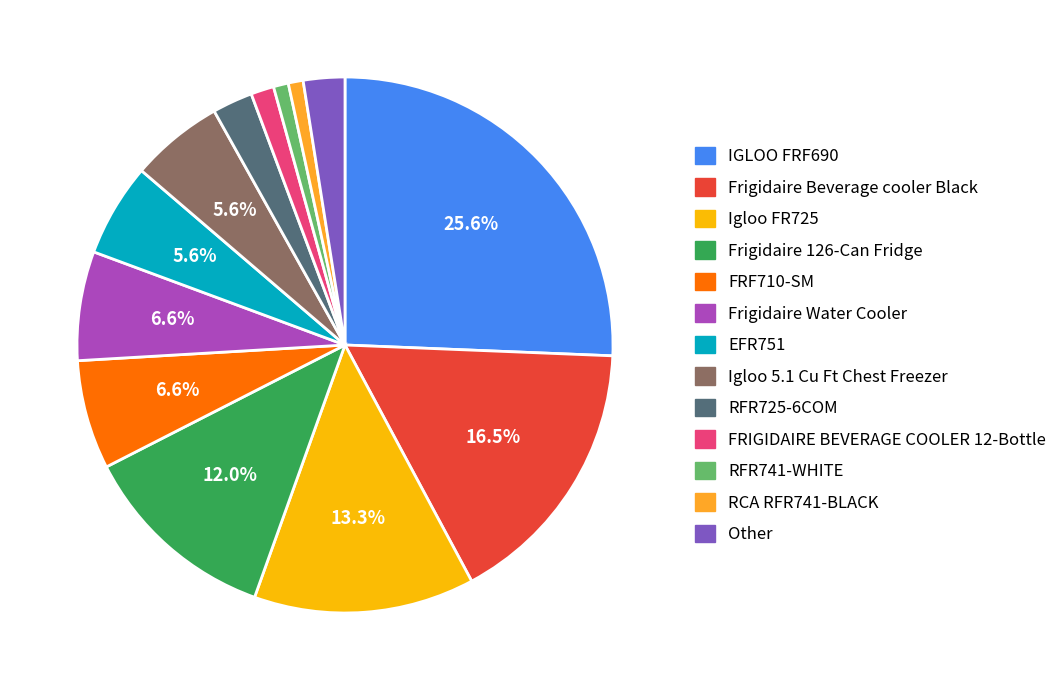

Is there a majority slice in this chart?

No